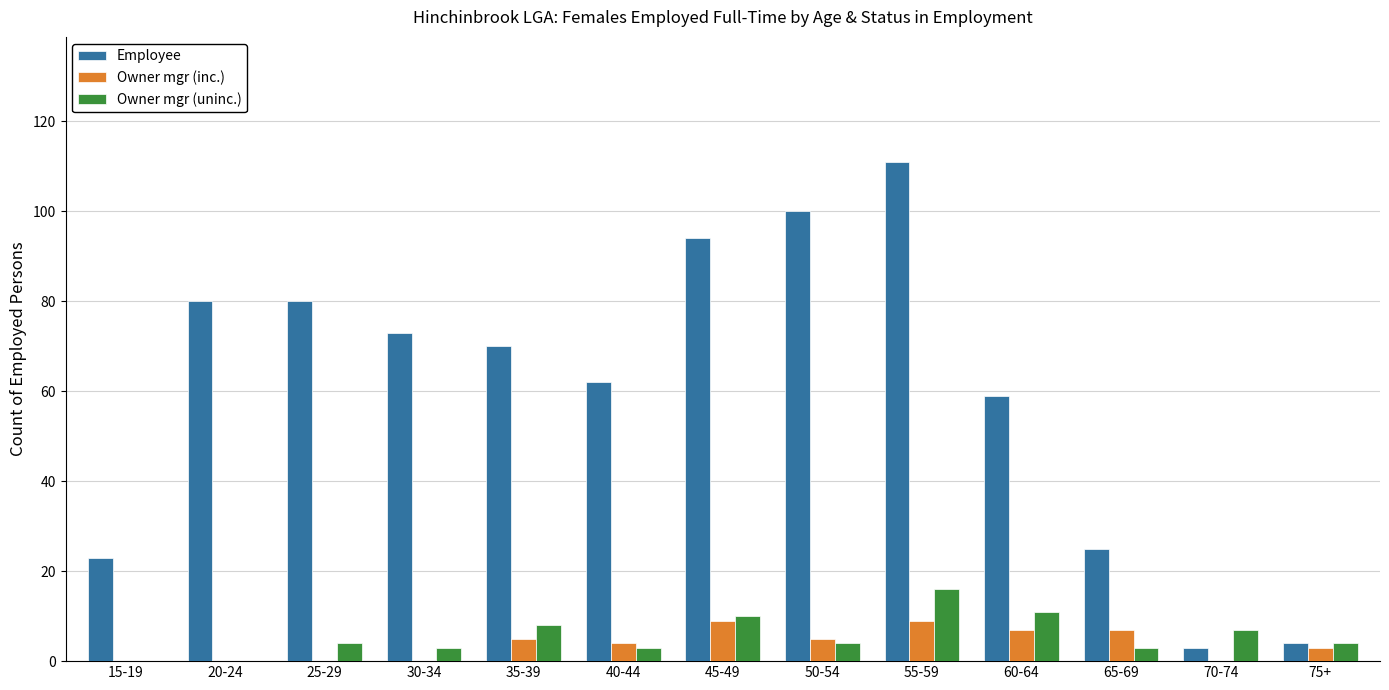

Reading right to left, extract all data points from this chart.

Employee: 4	3	25	59	111	100	94	62	70	73	80	80	23
Owner mgr (inc.): 3	0	7	7	9	5	9	4	5	0	0	0	0
Owner mgr (uninc.): 4	7	3	11	16	4	10	3	8	3	4	0	0